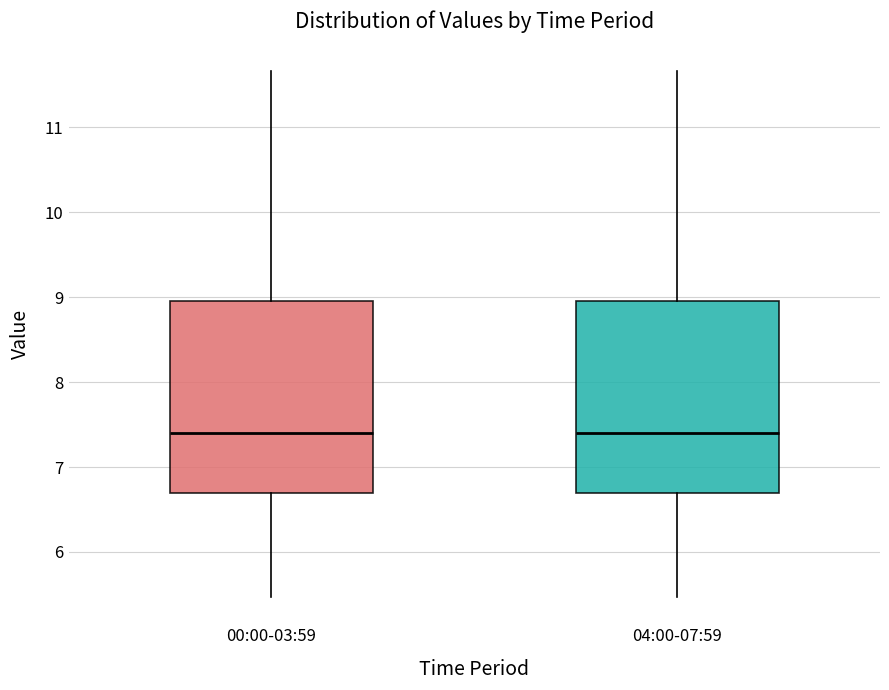

Reading left to right, read every box against the y-axis: the position of its median line, the range the box covers, and the ends of its whiskers. The values are not printed on the chart, so give them approximately, as read against the axis.

00:00-03:59: median 7.4, box 6.7 to 9.0, whiskers 5.5 to 11.7
04:00-07:59: median 7.4, box 6.7 to 9.0, whiskers 5.5 to 11.7